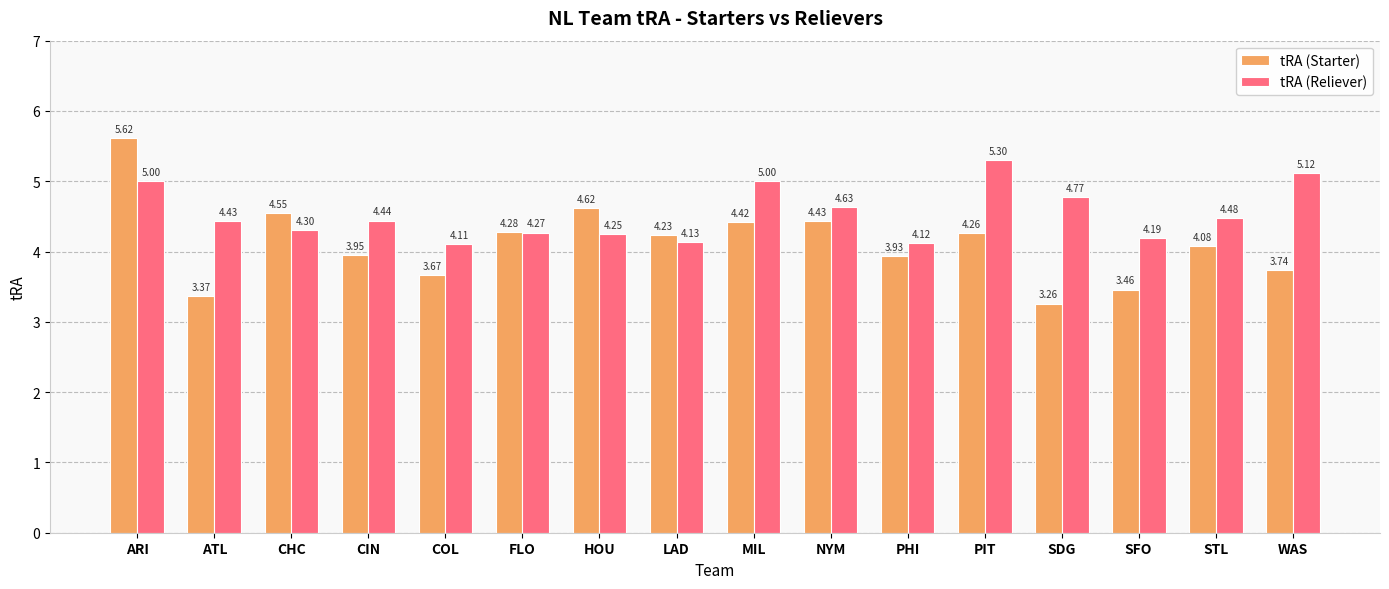

Between ATL and COL, which series saw the biggest shift?

tRA (Reliever)